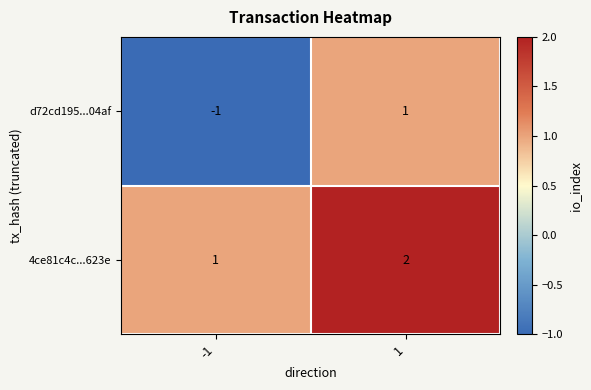

What is the total value across all series at 1?

3